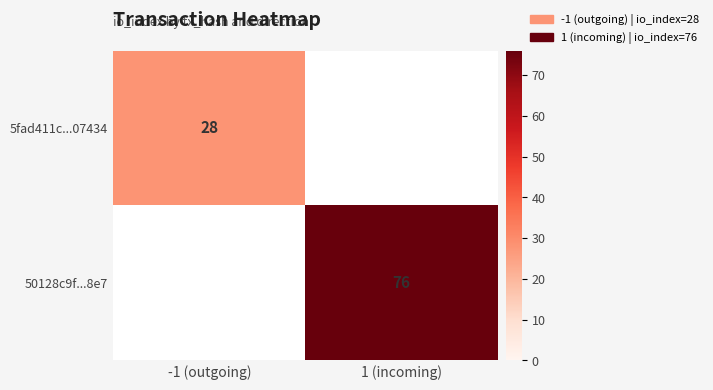

The value of 50128c9f...8e7 at 1 (incoming) is 133. True or false?

False